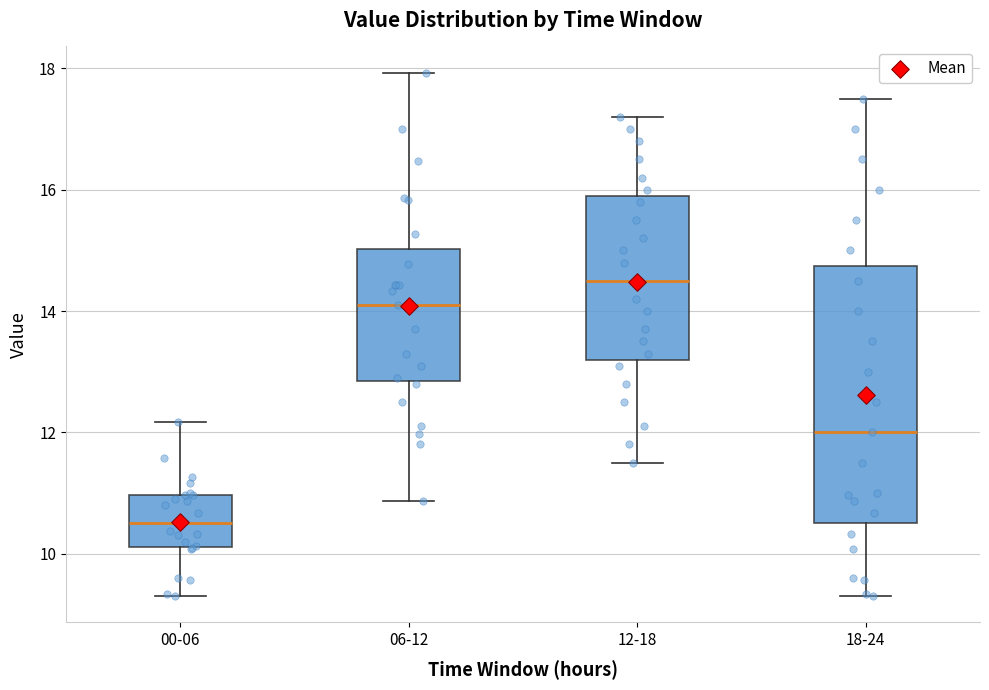

Where does the lower whisker of the box for 12-18 end on the y-axis? The values are not printed on the chart, so give them approximately, as read against the axis.

11.6